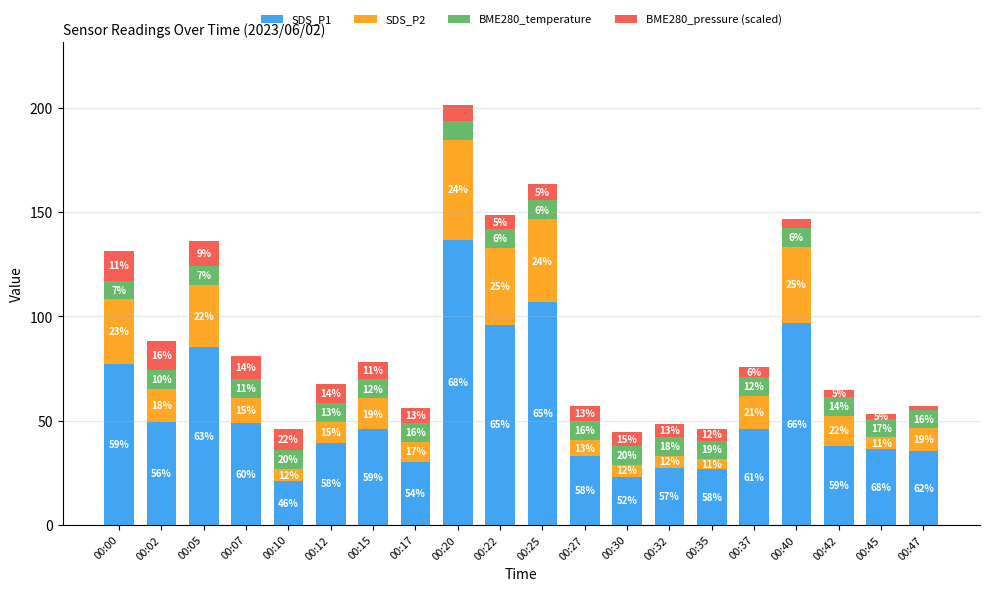

What are all the series names shown in the legend?

SDS_P1, SDS_P2, BME280_temperature, BME280_pressure (scaled)